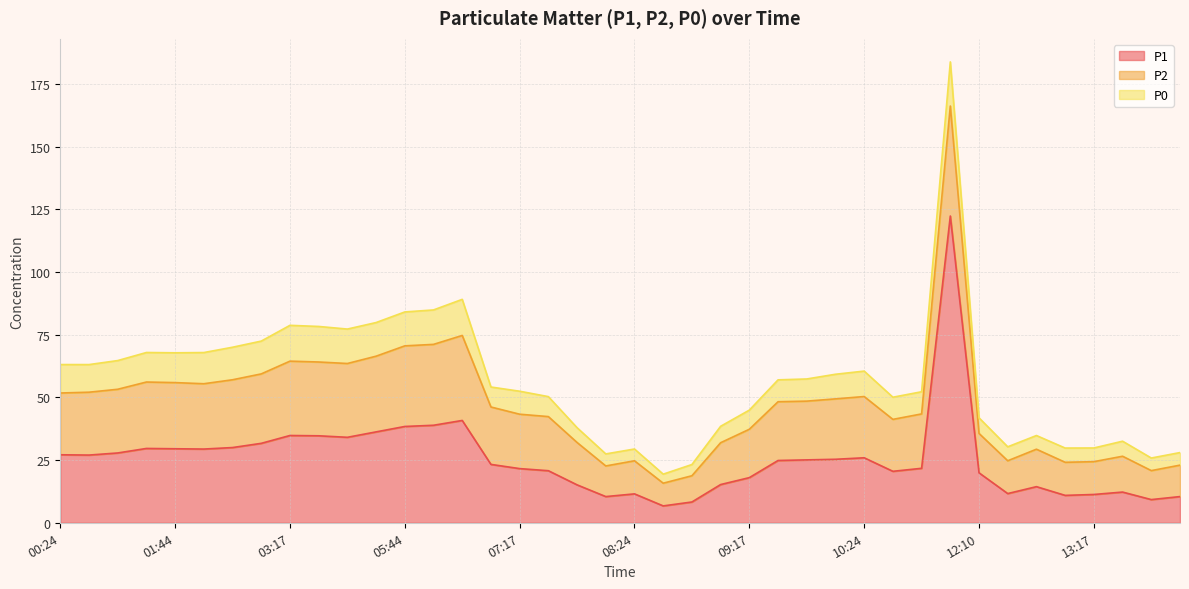

Reading right to left, what are all the values shown in this chart?

P1: 13:57=10.4	13:43=9.2	13:30=12.2	13:17=11.3	13:03=10.9	12:37=14.4	12:24=11.7	12:10=19.9	11:04=122.4	10:50=21.7	10:37=20.5	10:24=25.9	10:10=25.3	09:44=25.1	09:30=24.9	09:17=18.0	09:04=15.2	08:50=8.3	08:37=6.7	08:24=11.5	08:10=10.4	07:57=15.1	07:44=20.8	07:17=21.6	07:04=23.3	06:10=40.8	05:57=38.9	05:44=38.4	04:10=36.3	03:57=34.1	03:30=34.7	03:17=34.8	02:24=31.7	02:10=30.0	01:57=29.4	01:44=29.5	01:04=29.6	00:50=27.9	00:37=27.0	00:24=27.1
P2: 13:57=12.5	13:43=11.6	13:30=14.3	13:17=13.1	13:03=13.2	12:37=14.9	12:24=13.1	12:10=15.7	11:04=43.9	10:50=21.7	10:37=20.7	10:24=24.4	10:10=24.1	09:44=23.4	09:30=23.4	09:17=19.3	09:04=16.7	08:50=10.5	08:37=9.1	08:24=13.2	08:10=12.2	07:57=16.9	07:44=21.6	07:17=21.7	07:04=22.9	06:10=33.9	05:57=32.3	05:44=32.2	04:10=30.2	03:57=29.4	03:30=29.4	03:17=29.7	02:24=27.7	02:10=27.0	01:57=26.1	01:44=26.4	01:04=26.5	00:50=25.4	00:37=25.1	00:24=24.6
P0: 13:57=5.0	13:43=5.0	13:30=6.0	13:17=5.5	13:03=5.7	12:37=5.5	12:24=5.6	12:10=6.2	11:04=17.6	10:50=8.8	10:37=8.8	10:24=10.2	10:10=9.8	09:44=8.8	09:30=8.7	09:17=7.6	09:04=6.5	08:50=4.5	08:37=3.6	08:24=4.7	08:10=4.8	07:57=5.9	07:44=8.0	07:17=9.2	07:04=8.0	06:10=14.4	05:57=13.7	05:44=13.5	04:10=13.4	03:57=13.7	03:30=14.2	03:17=14.3	02:24=13.1	02:10=13.0	01:57=12.4	01:44=11.9	01:04=11.8	00:50=11.4	00:37=11.0	00:24=11.3